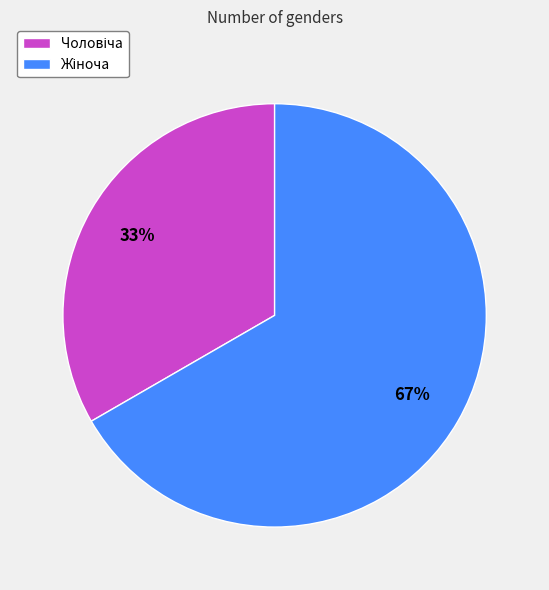

Does any single category account for the majority?

Yes